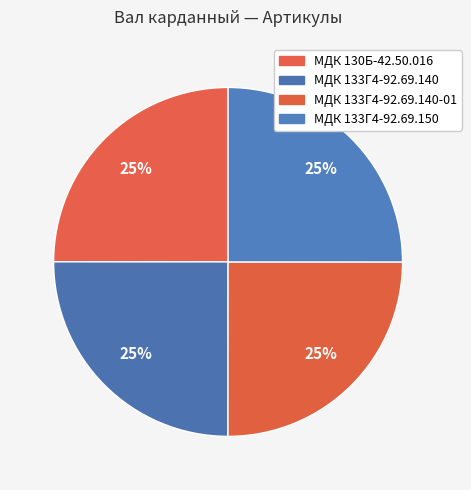

What is the ratio of the value at МДК 133Г4-92.69.140 to the value at МДК 130Б-42.50.016?

1.0